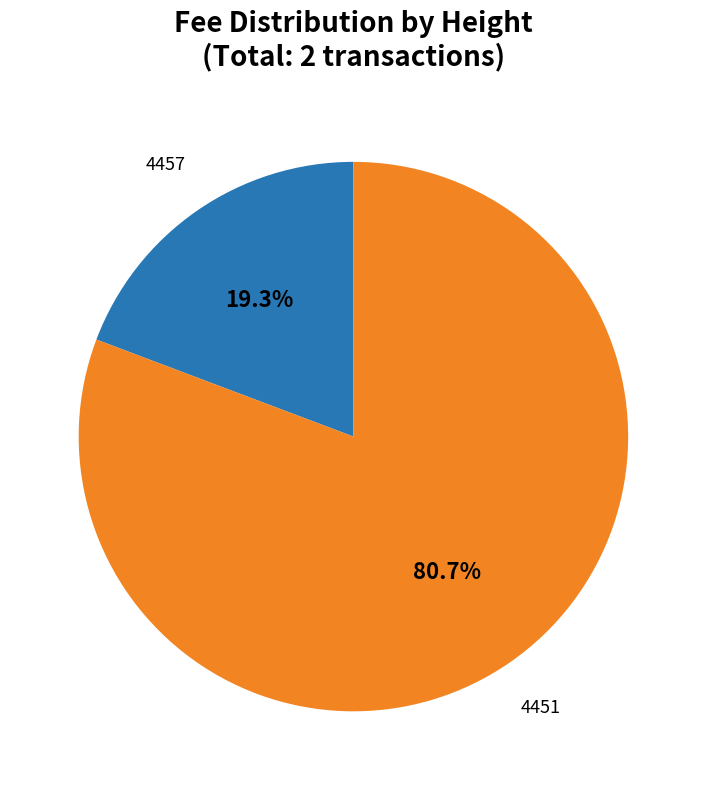

What is the ratio of the value at 4457 to the value at 4451?

0.2